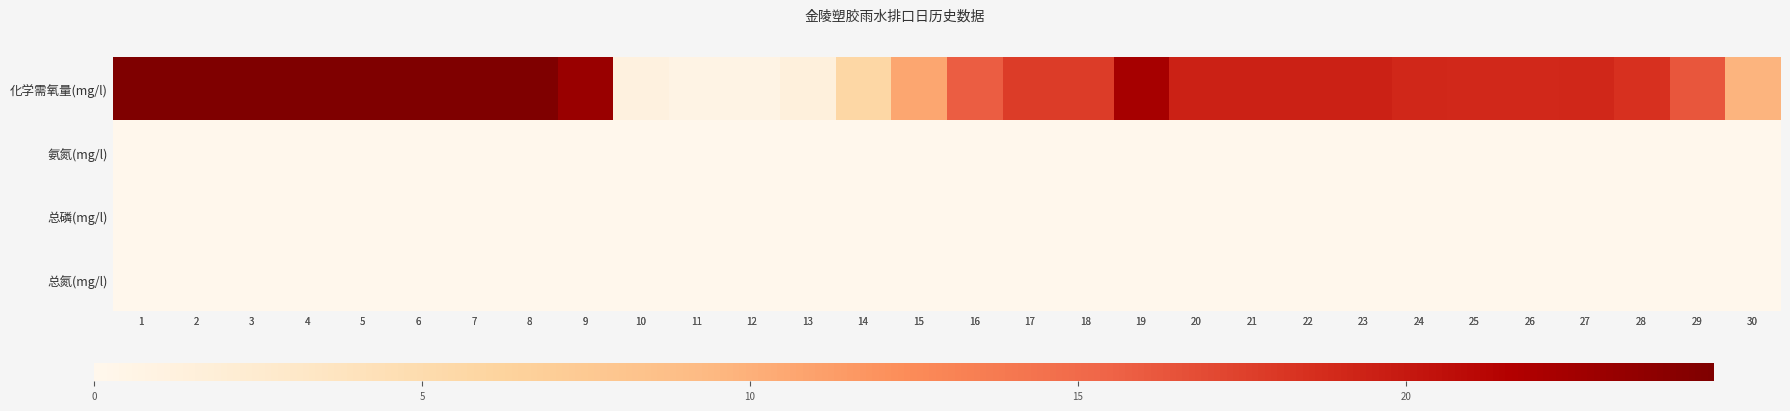

What is the difference between the highest and lowest values at 12?

0.7